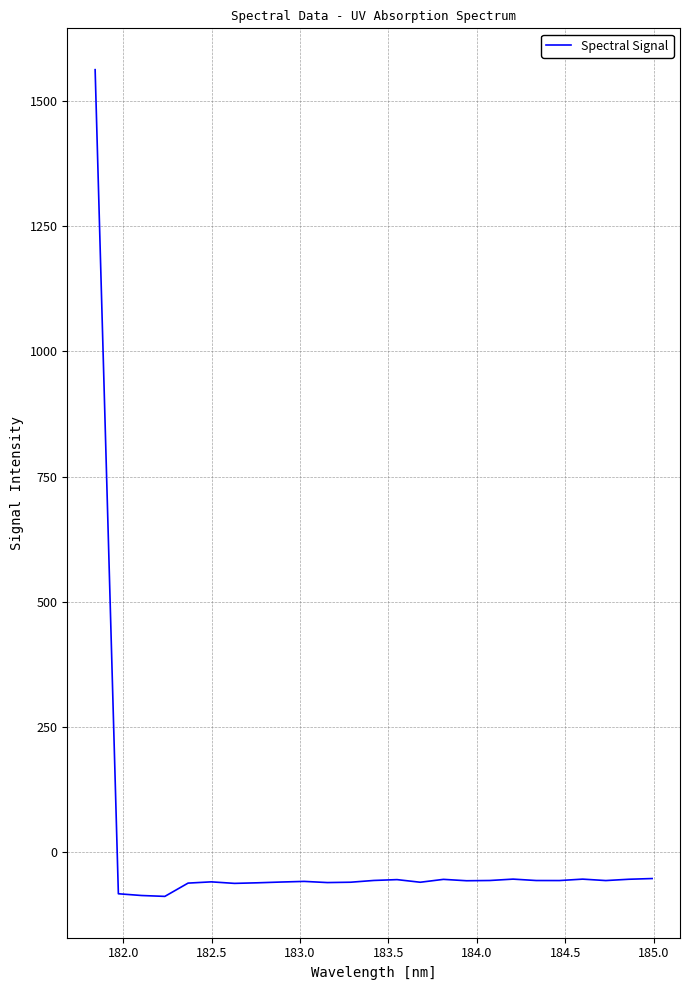

What is the difference between the maximum and minimum values?

1651.6